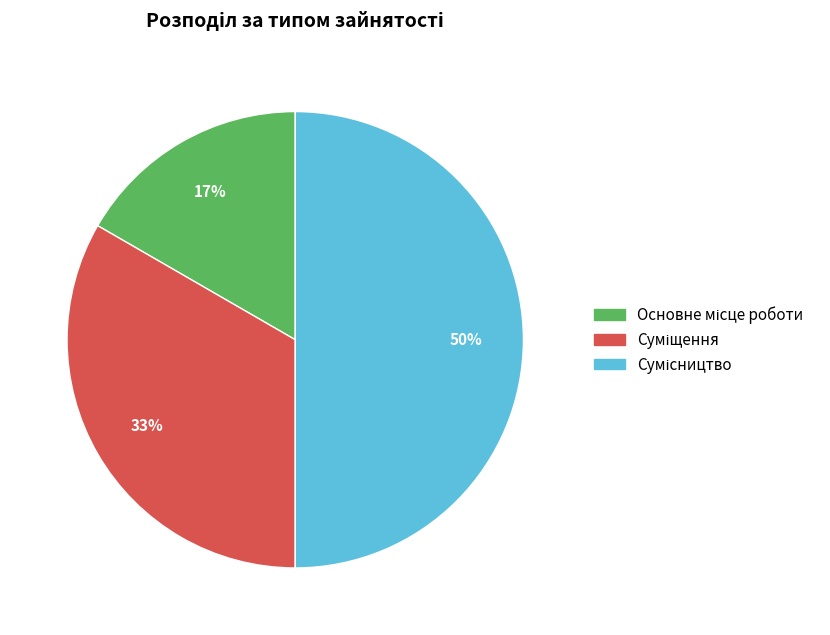

To the nearest percent, what is the difference between the largest and smallest slice percentages?

33%